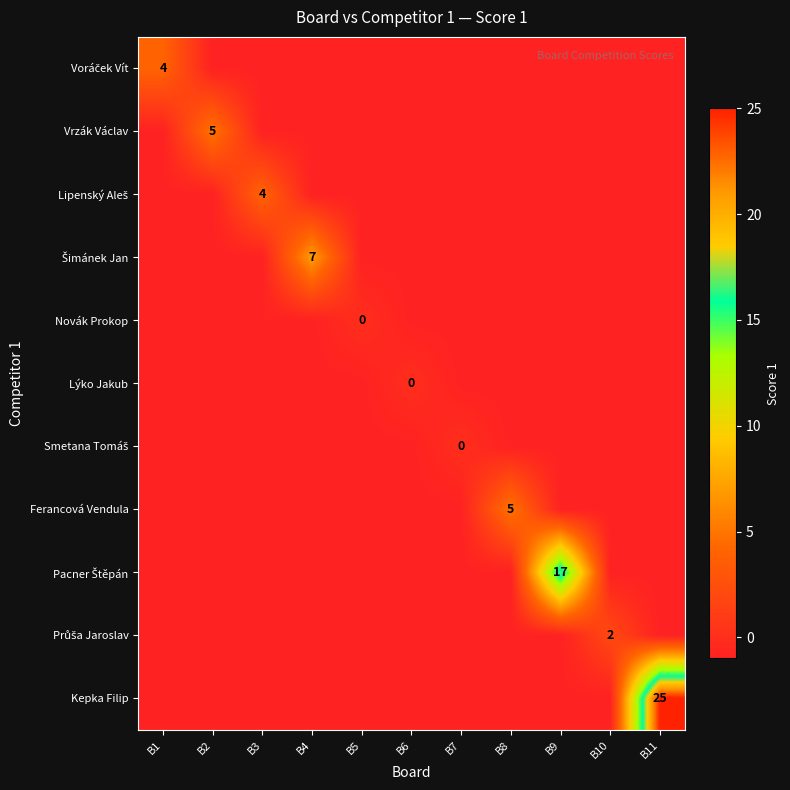

True or false: Vrzák Václav has a value of 9 at B2.

False